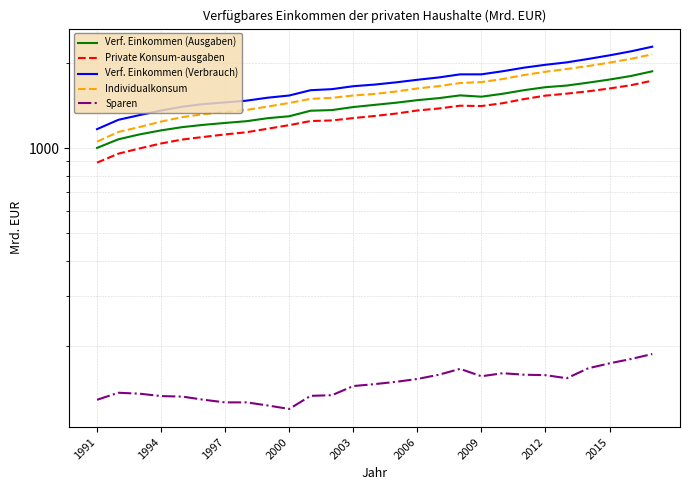

The Verf. Einkommen (Ausgaben) series shows 740.6 at 2009. True or false?

False